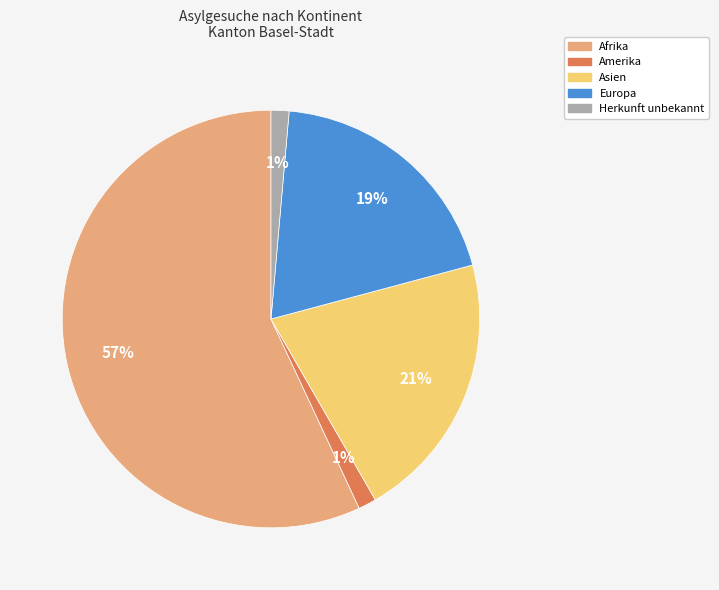

Which slice is the largest?

Afrika